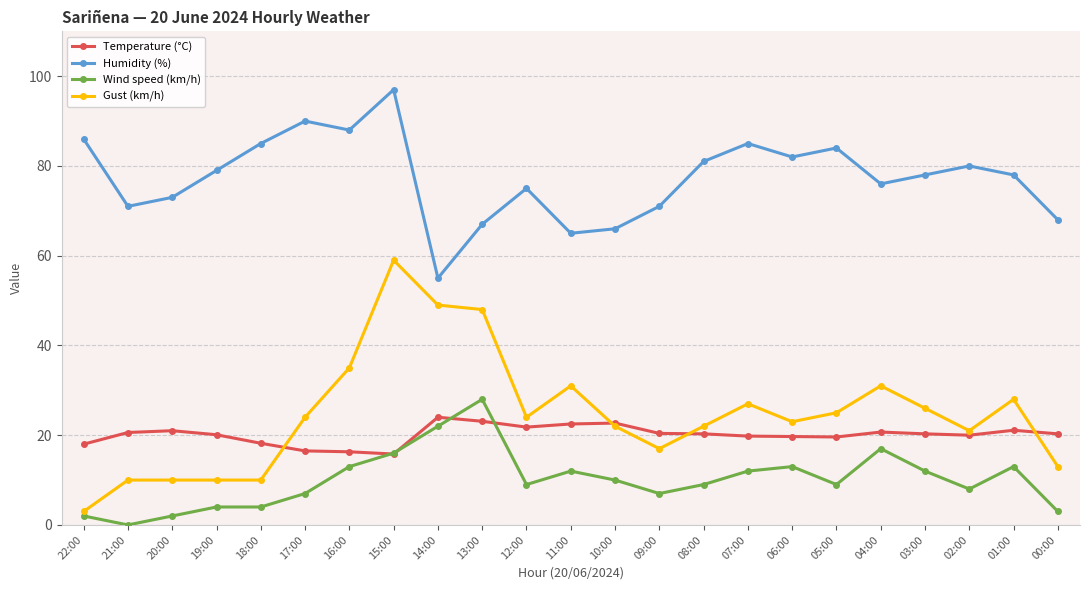

What is the maximum value for Wind speed (km/h)?

28.0